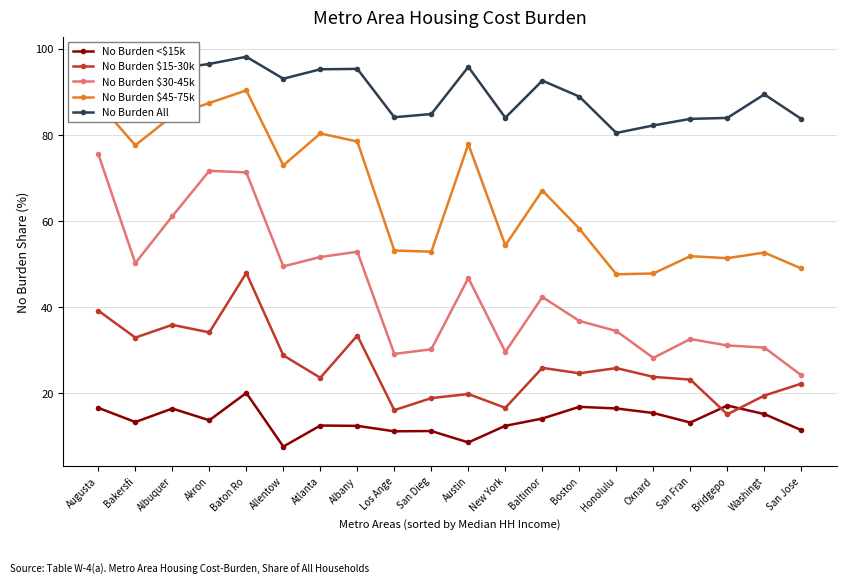

At which category does No Burden $30-45k reach its first local valley?

Bakersfi